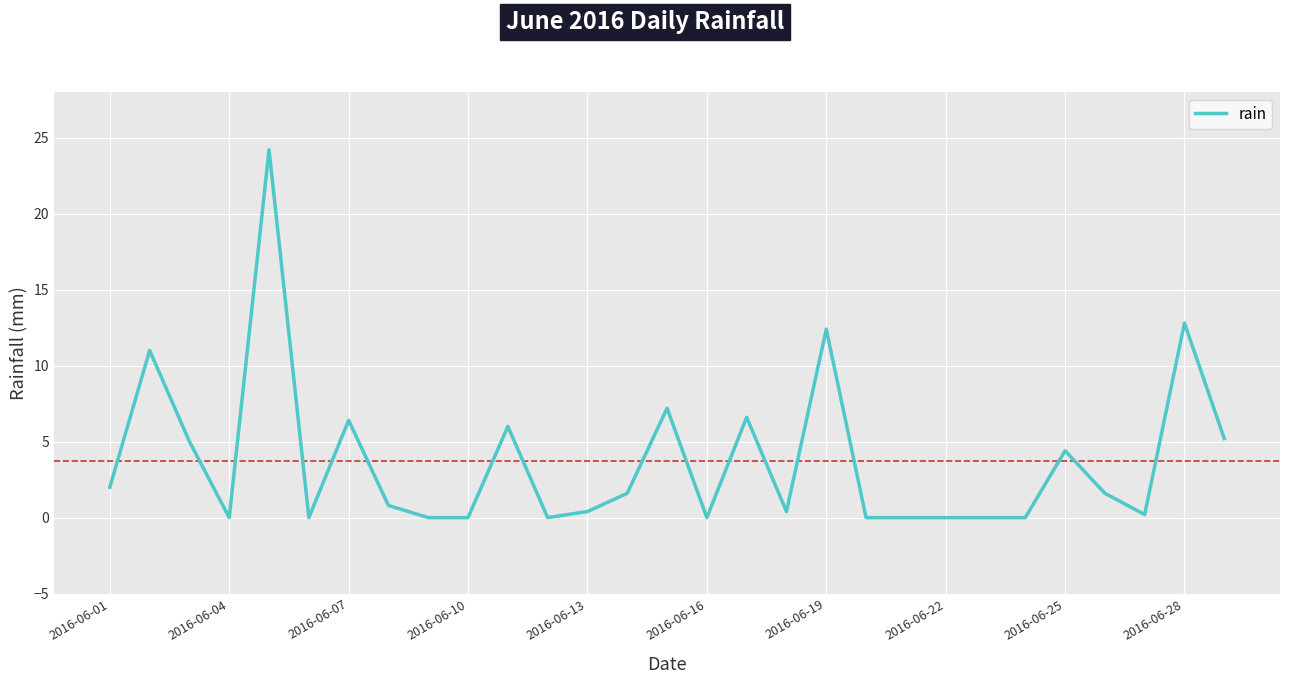

What is the maximum value shown in the chart?

24.2